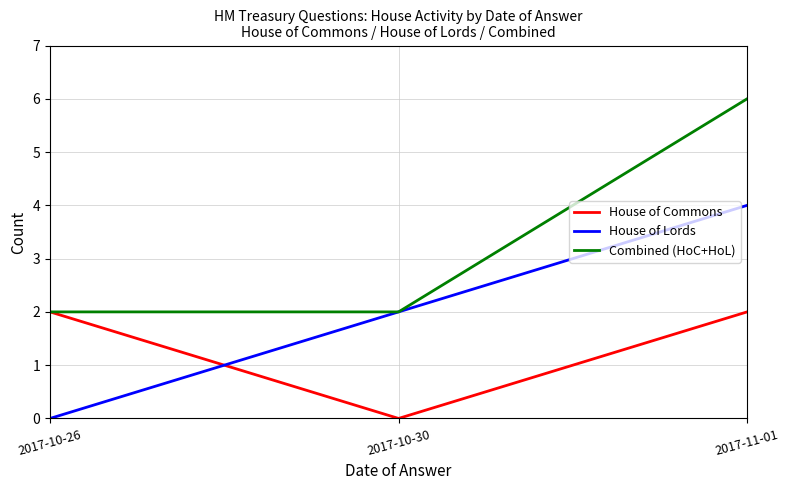

Reading left to right, transcribe all the data shown in this chart.

House of Commons: 2	0	2
House of Lords: 0	2	4
Combined (HoC+HoL): 2	2	6